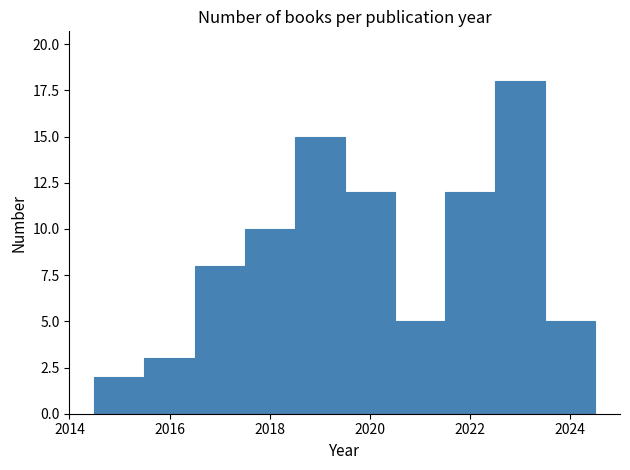

What is the height of the bar covering 2017.5 to 2018.5 on the x-axis? Neither the bar edges nor the heights are printed on the chart, so give them approximately, as read against the axes.

10